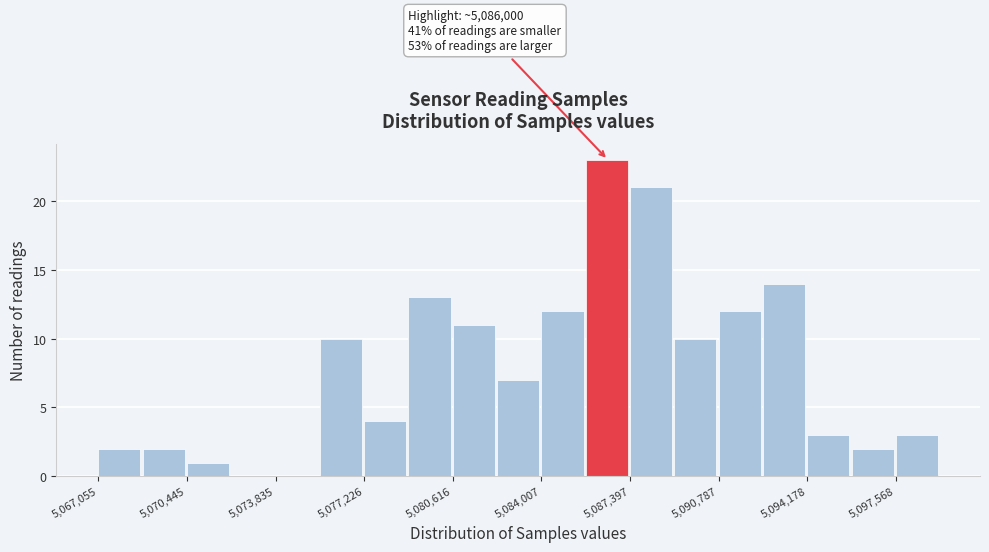

Around what value on the x-axis is the tallest bar? Give the approximate position of its centre, as read against the axis.

5086500